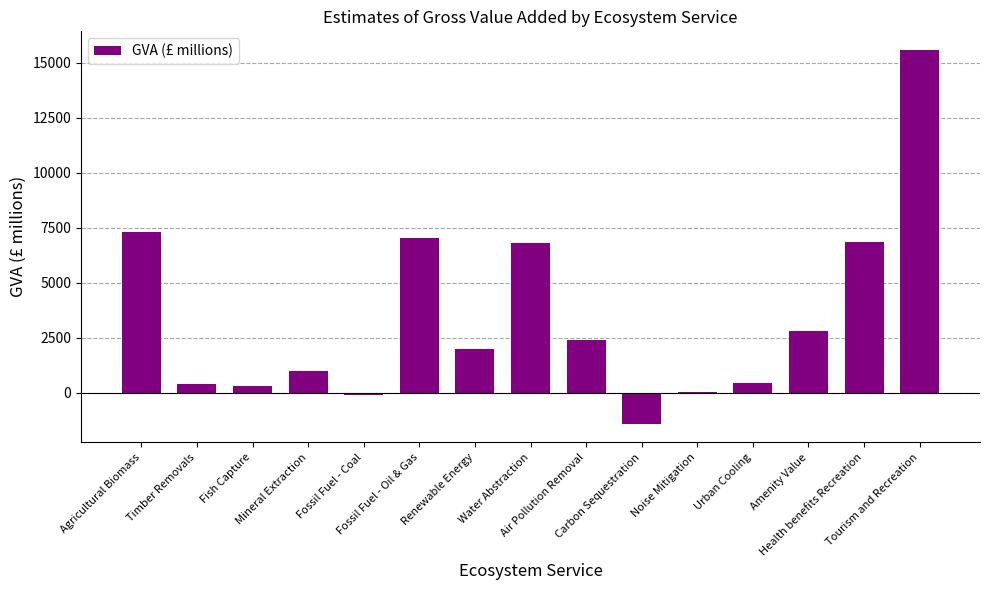

What is the sum of the values at Fish Capture and Health benefits Recreation?

7128.1